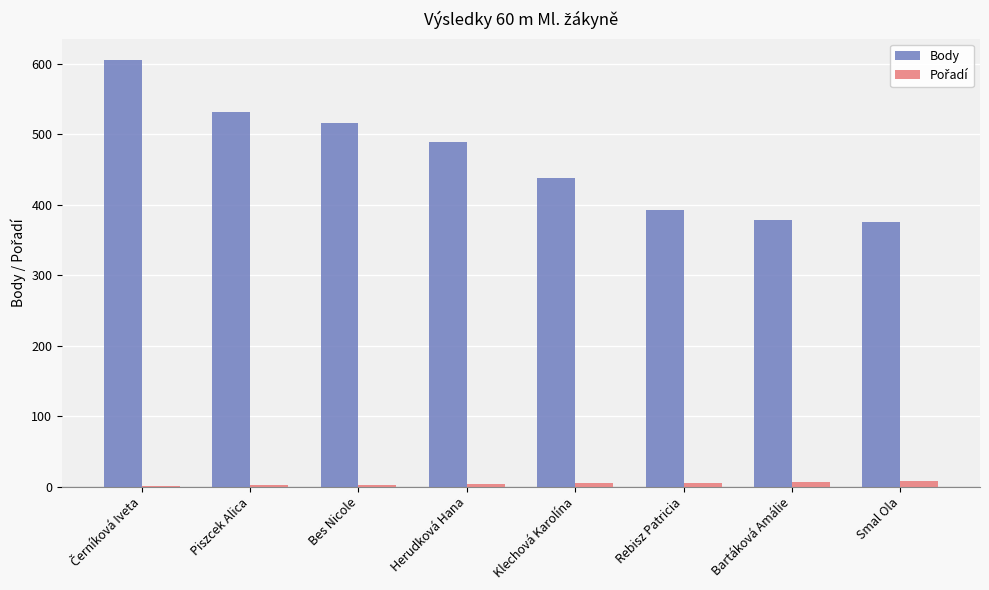

What value does the Body series have at Piszcek Alica, to the nearest 5?

530